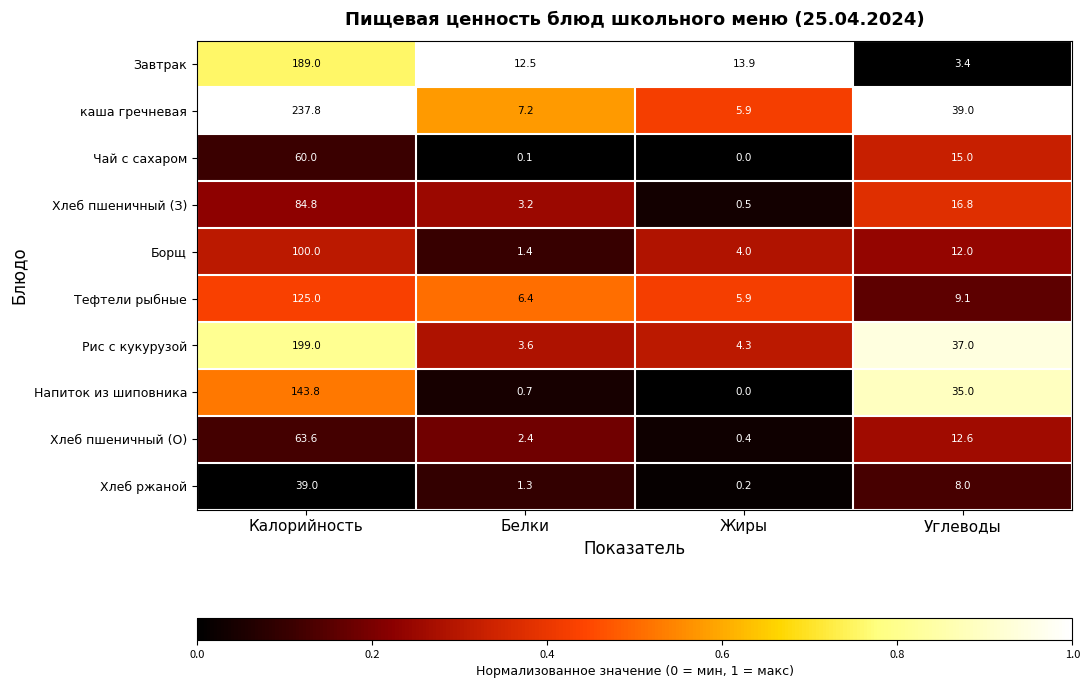

Which category has the lowest value across all series?

Жиры